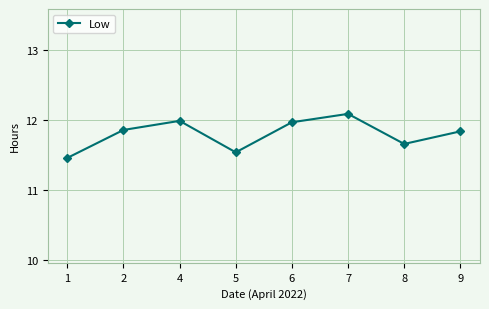

Does the chart have visible grid lines?

Yes